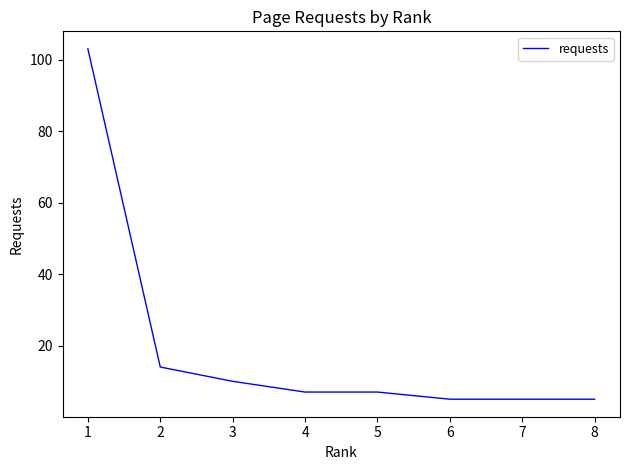

What is the sum of the values at 5 and 4?

14